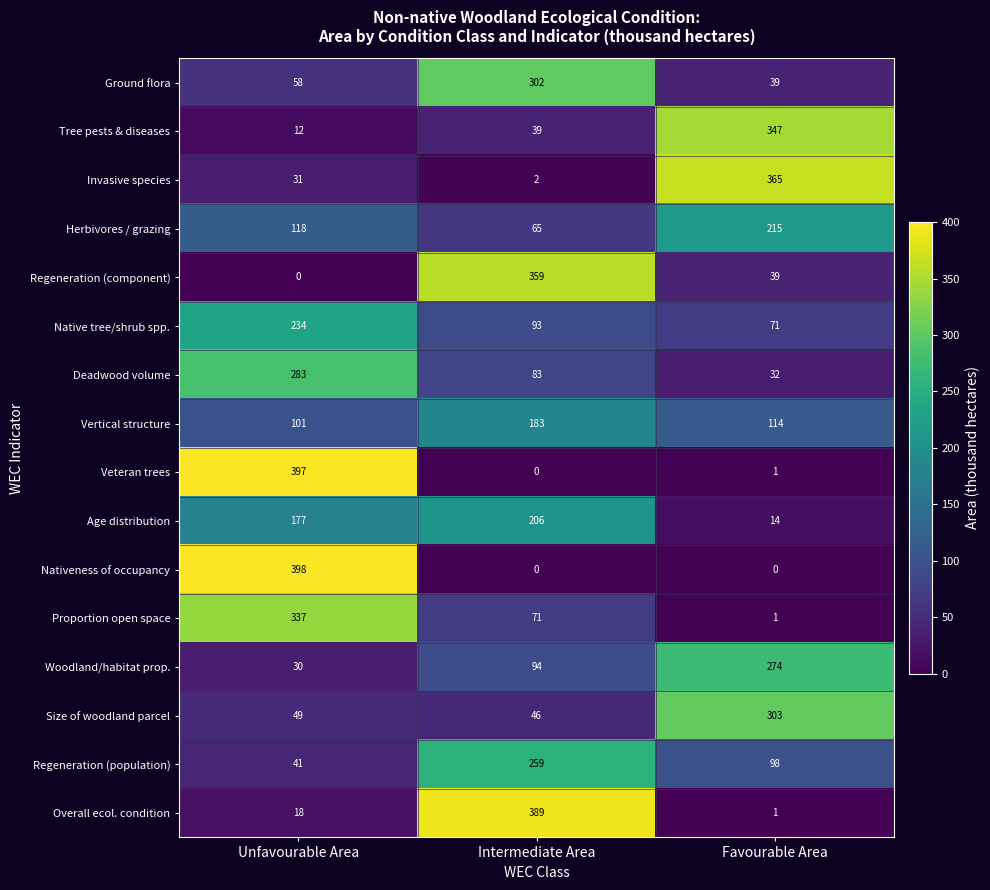

Count the number of categories in the chart.

3